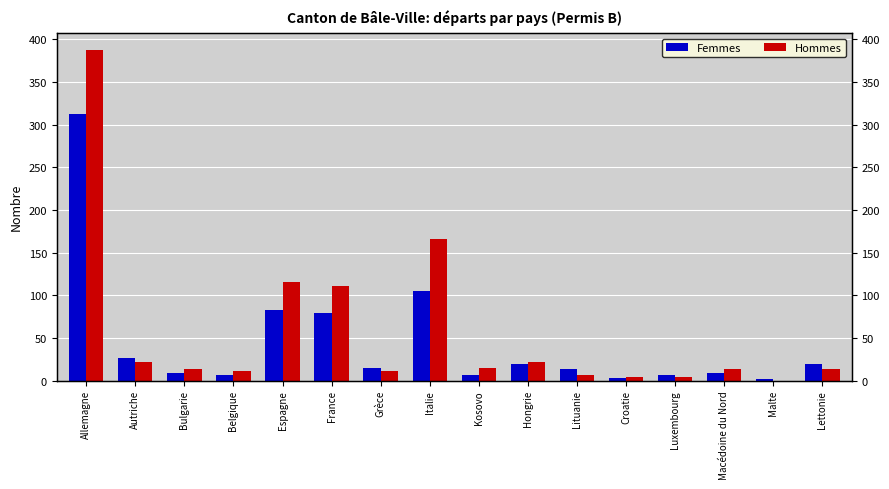

What are all the series names shown in the legend?

Femmes, Hommes